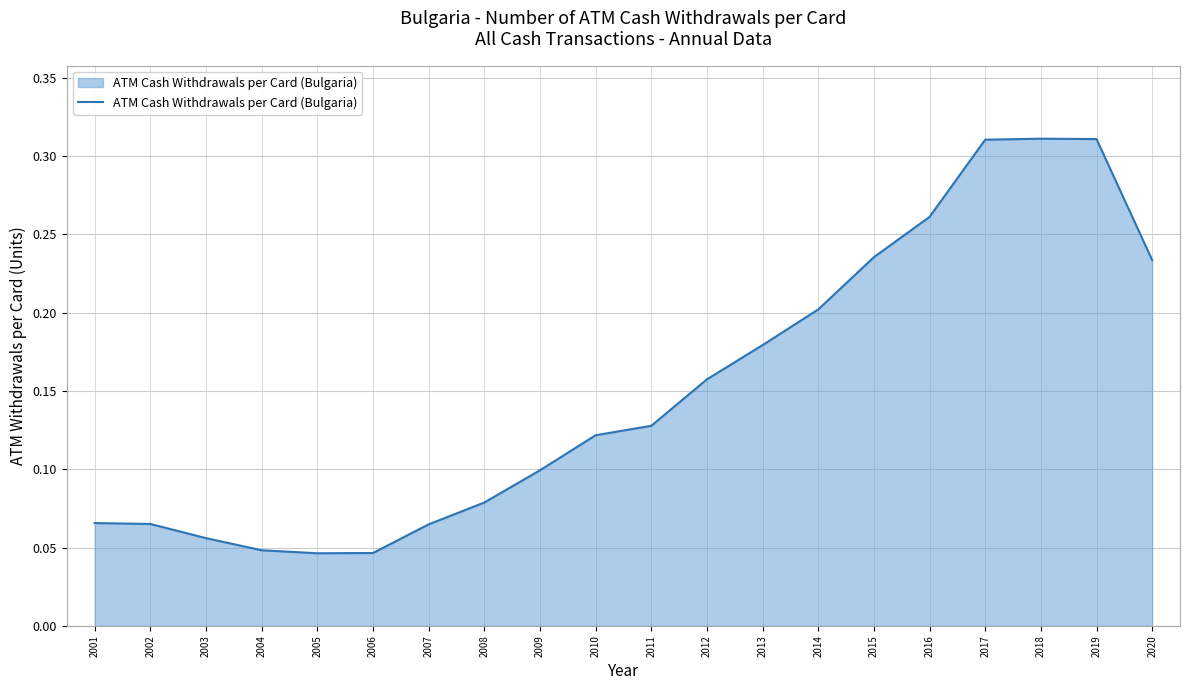

How many values are between 0 and 1?

20